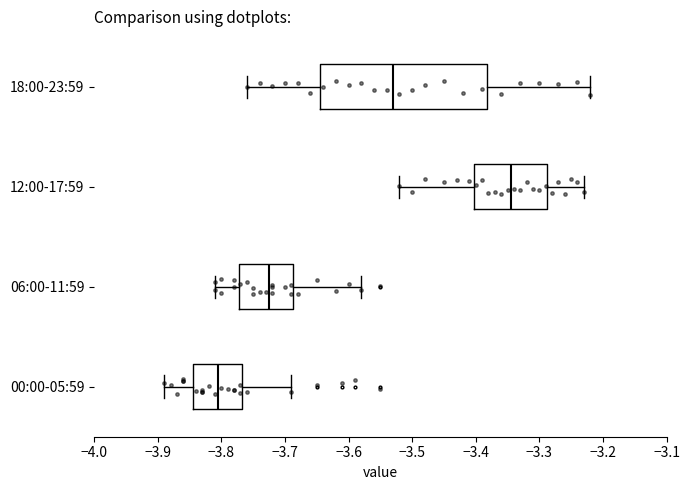

Comparing the boxes themselves (not the whiskers), which one is the widest?

18:00-23:59